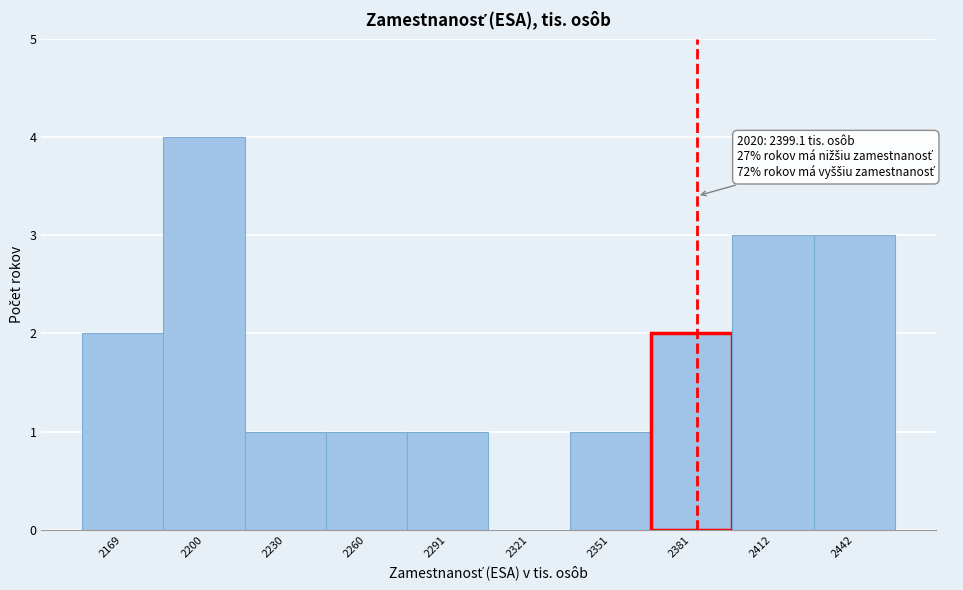

Reading left to right, transcribe all the data shown in this chart.

2169=2	2200=4	2230=1	2260=1	2291=1	2321=0	2351=1	2381=2	2412=3	2442=3